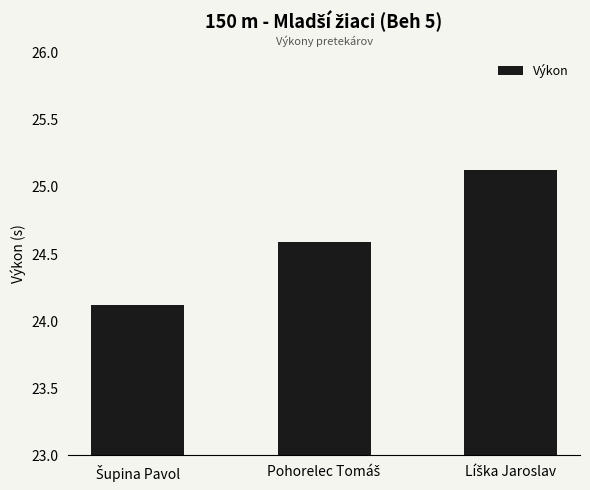

What is the sum of all values?

73.8